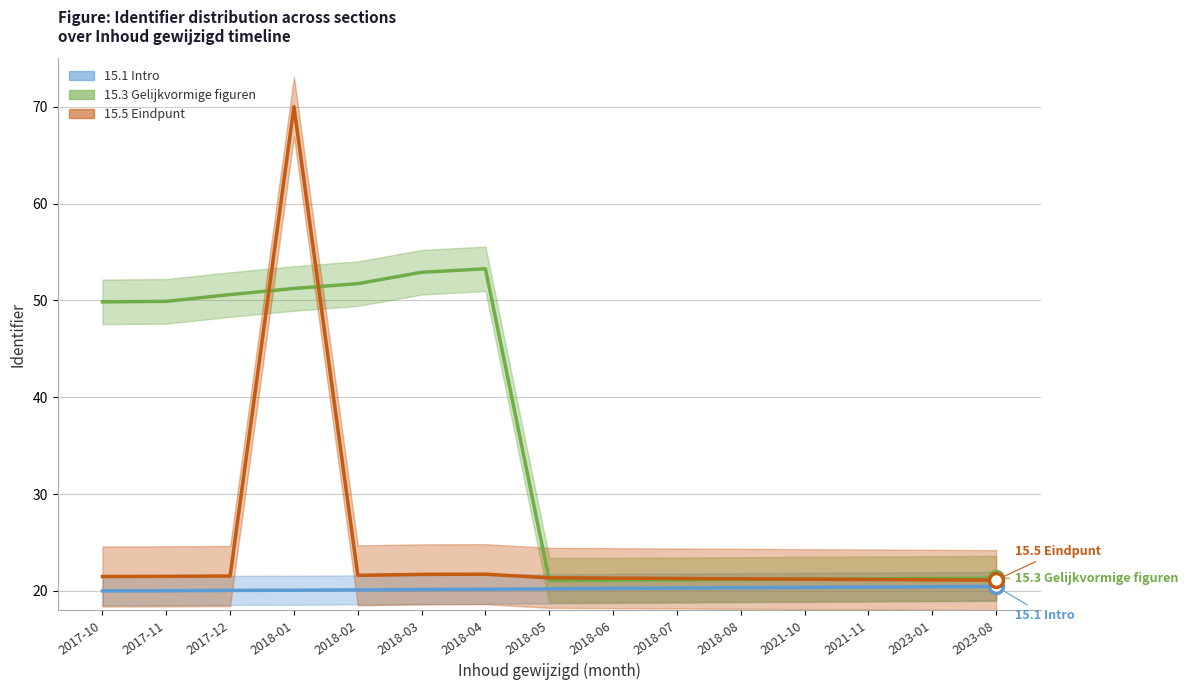

Does the chart display data point markers on the line(s)?

No